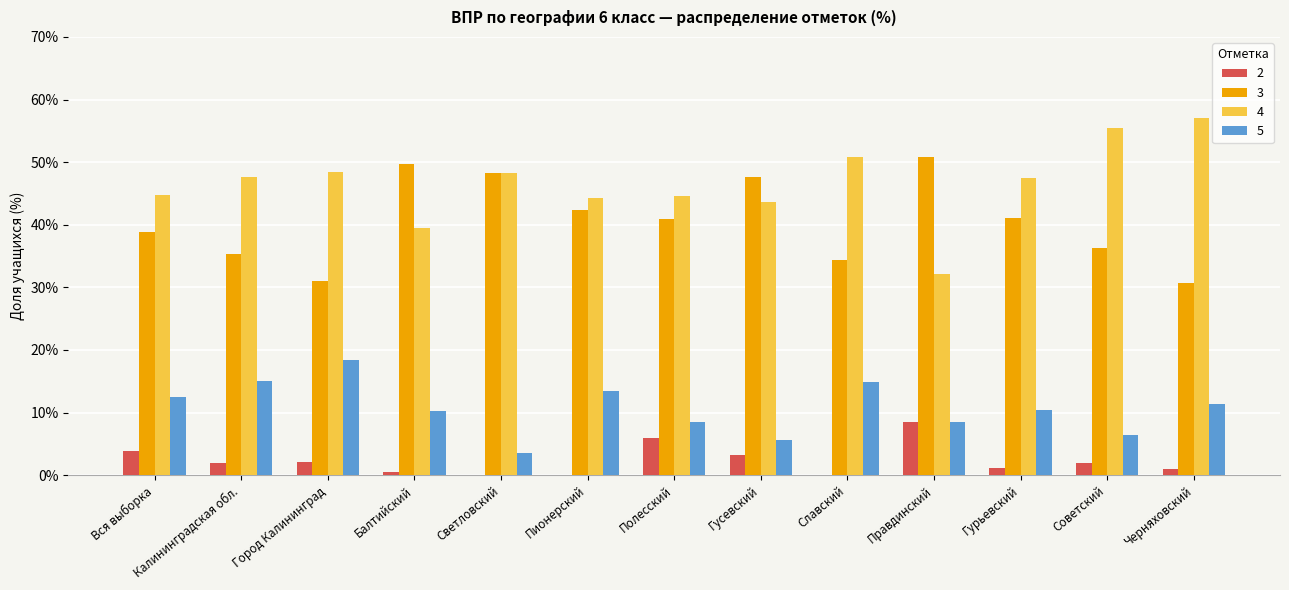

The value of 5 at Правдинский is 8.5. True or false?

True